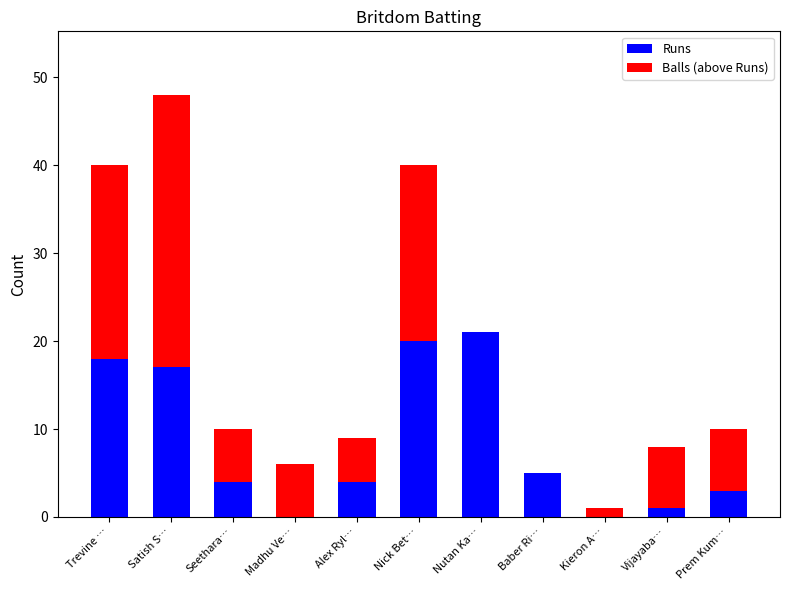

Reading left to right, what are the values for Runs?

Trevine …=18	Satish S…=17	Seethara…=4	Madhu Ve…=0	Alex Ryl…=4	Nick Bet…=20	Nutan Ka…=21	Baber Ri…=5	Kieron A…=0	Vijayaba…=1	Prem Kum…=3